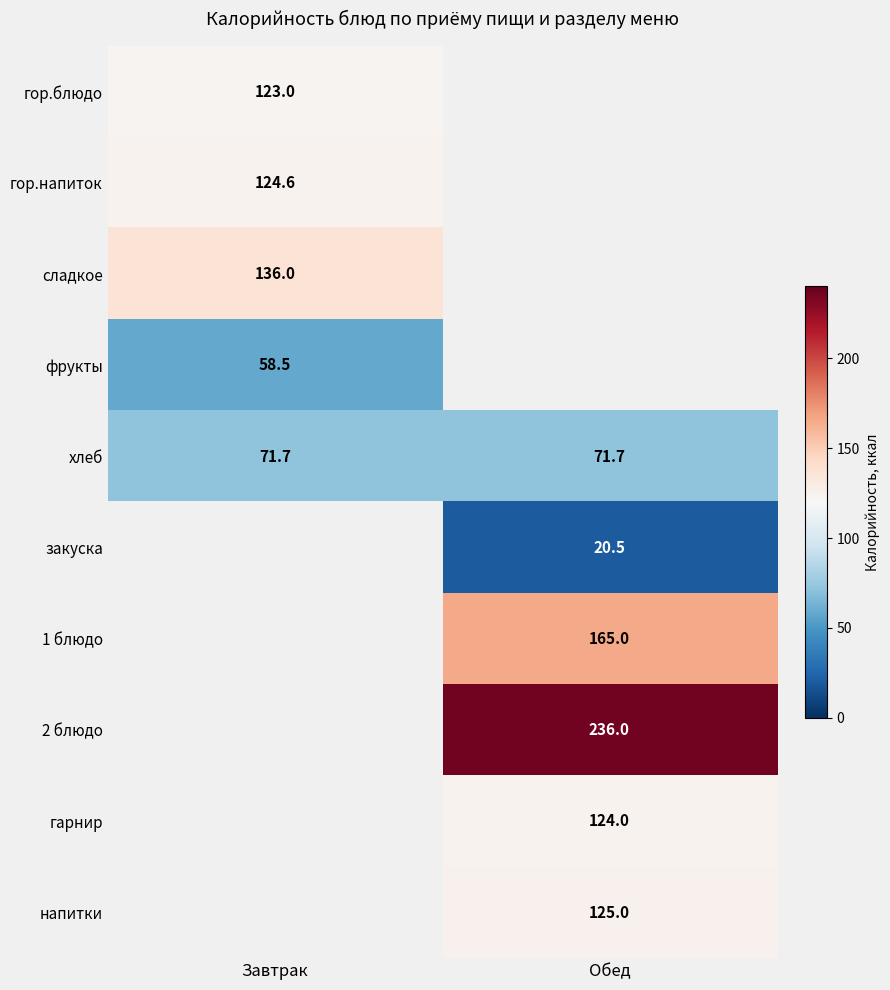

The гор.напиток series shows 73.0 at Завтрак. True or false?

False